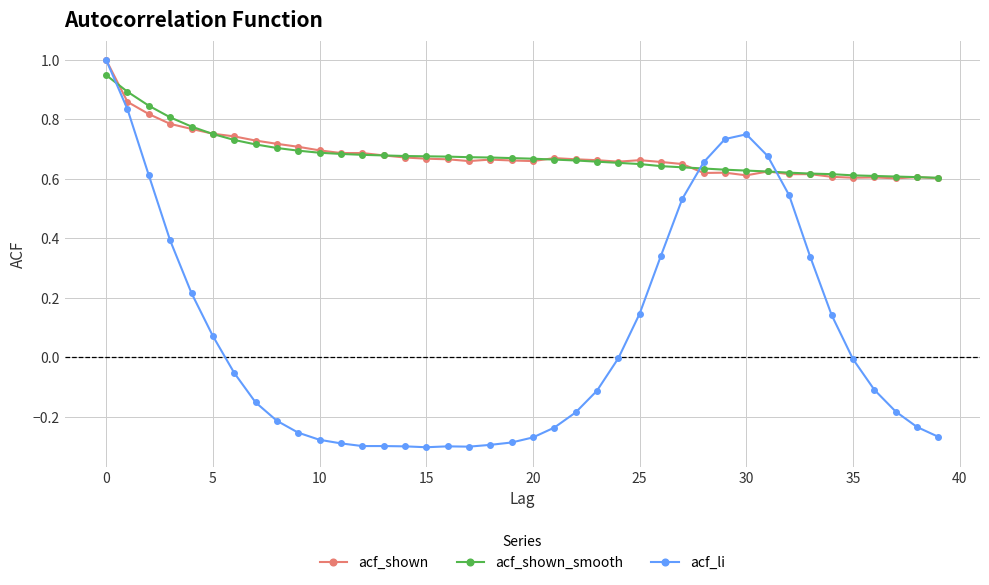

Does the chart display data point markers on the line(s)?

Yes